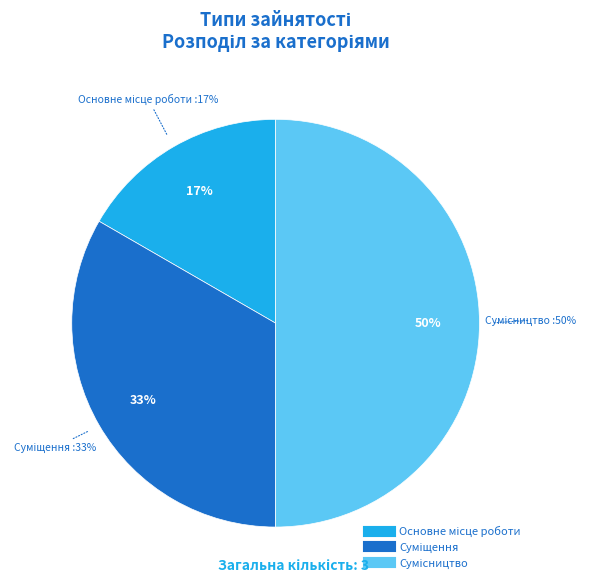

How many slices are in this pie chart?

3